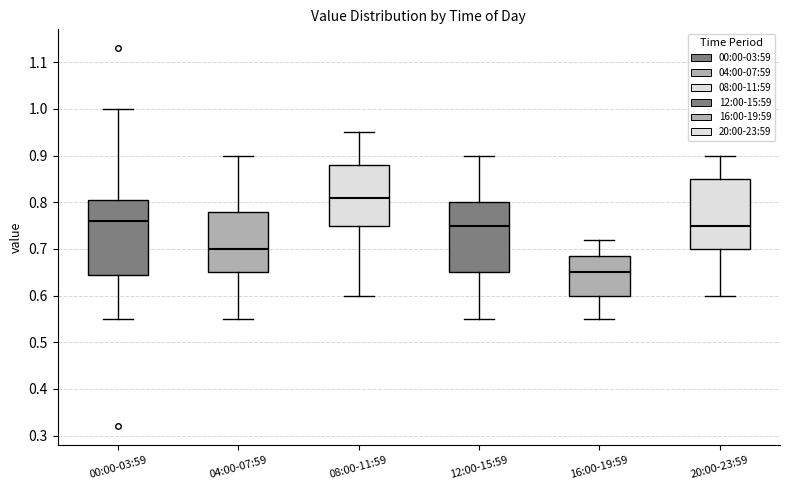

Reading left to right, read every box against the y-axis: the position of its median line, the range the box covers, and the ends of its whiskers. The values are not printed on the chart, so give them approximately, as read against the axis.

00:00-03:59: median 0.76, box 0.65 to 0.81, whiskers 0.55 to 1.00
04:00-07:59: median 0.70, box 0.65 to 0.78, whiskers 0.55 to 0.90
08:00-11:59: median 0.81, box 0.75 to 0.88, whiskers 0.60 to 0.95
12:00-15:59: median 0.75, box 0.65 to 0.80, whiskers 0.55 to 0.90
16:00-19:59: median 0.65, box 0.60 to 0.69, whiskers 0.55 to 0.72
20:00-23:59: median 0.75, box 0.70 to 0.85, whiskers 0.60 to 0.90